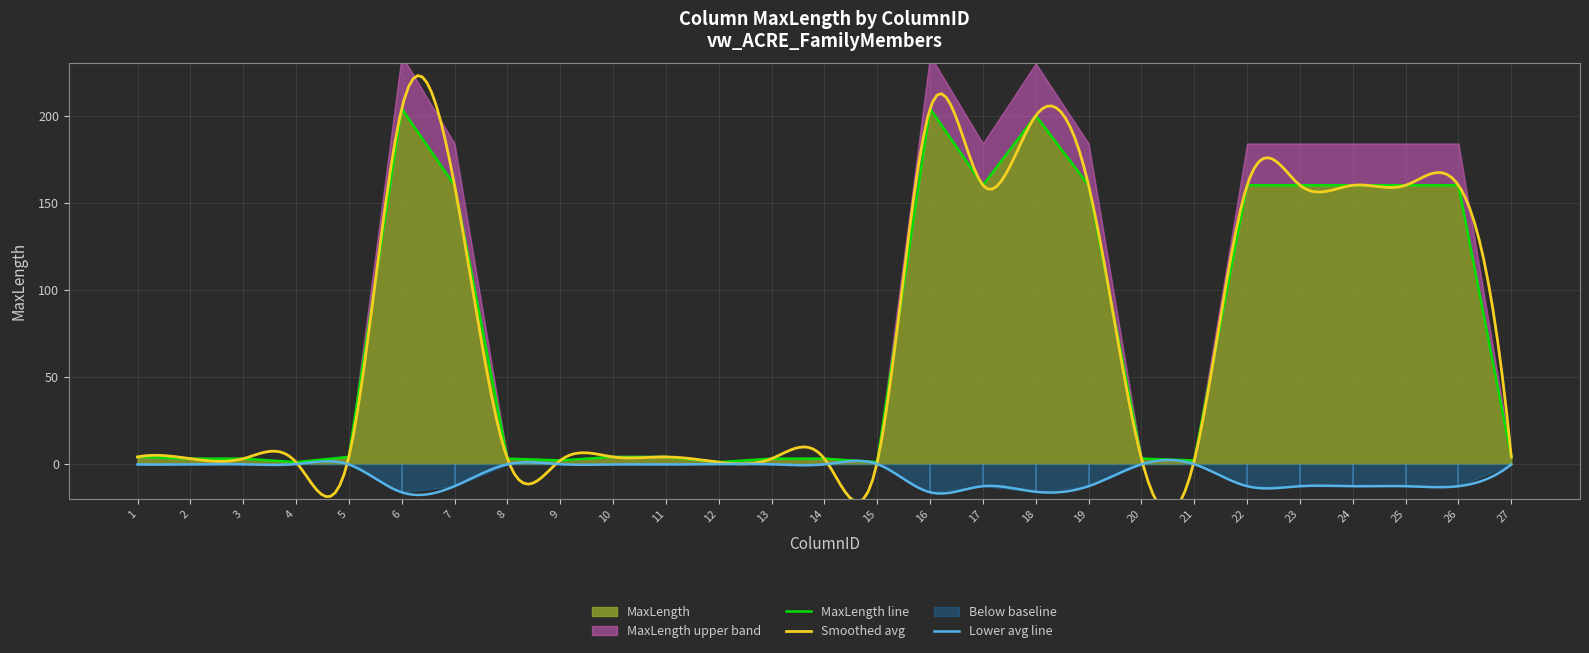

List the labels in order of value, smallest first.

4, 12, 15, 9, 21, 2, 3, 8, 13, 14, 20, 1, 5, 10, 11, 27, 7, 17, 19, 22, 23, 24, 25, 26, 18, 6, 16